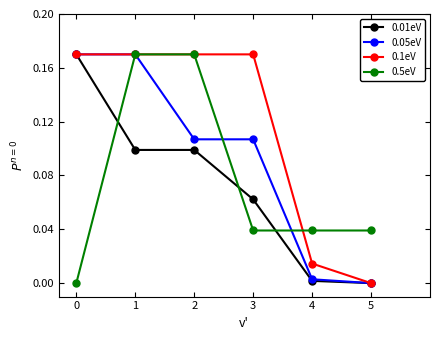

True or false: 0.01eV and 0.5eV intersect in this chart.

True